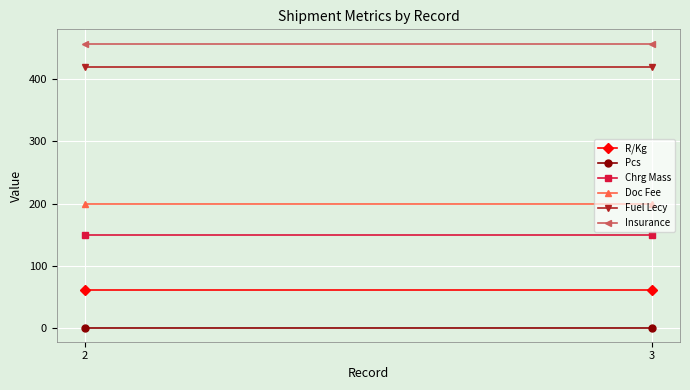

Count the number of data series in this chart.

6